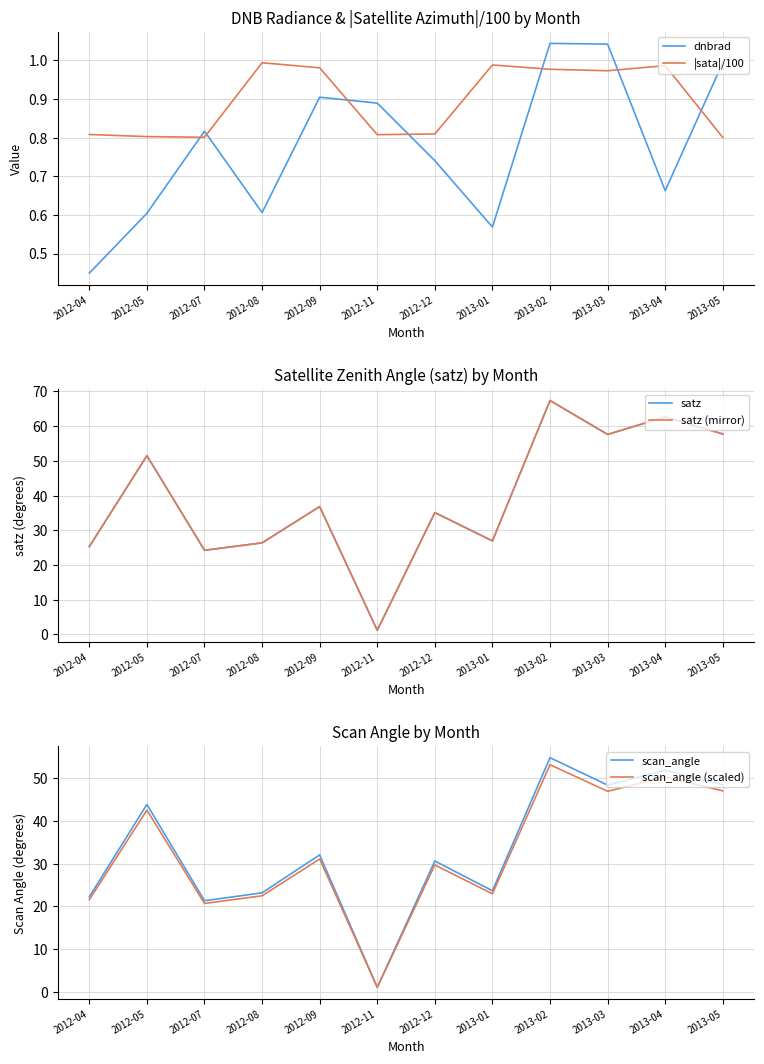

Where is the first local maximum for scan_angle?

2012-05